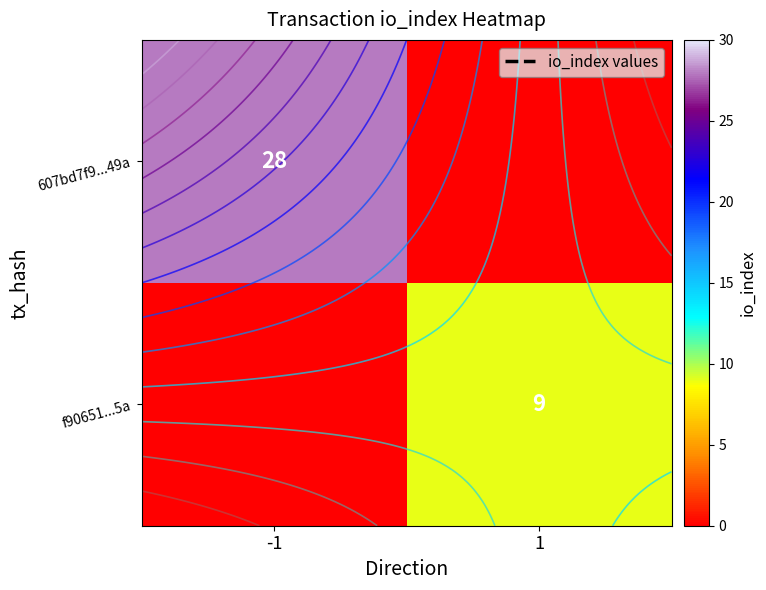

Which series changed the most between -1 and 1?

607bd7f9...49a